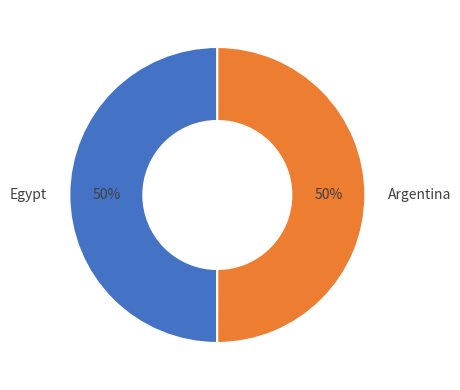

The Egypt slice represents 38% of the pie. True or false?

False